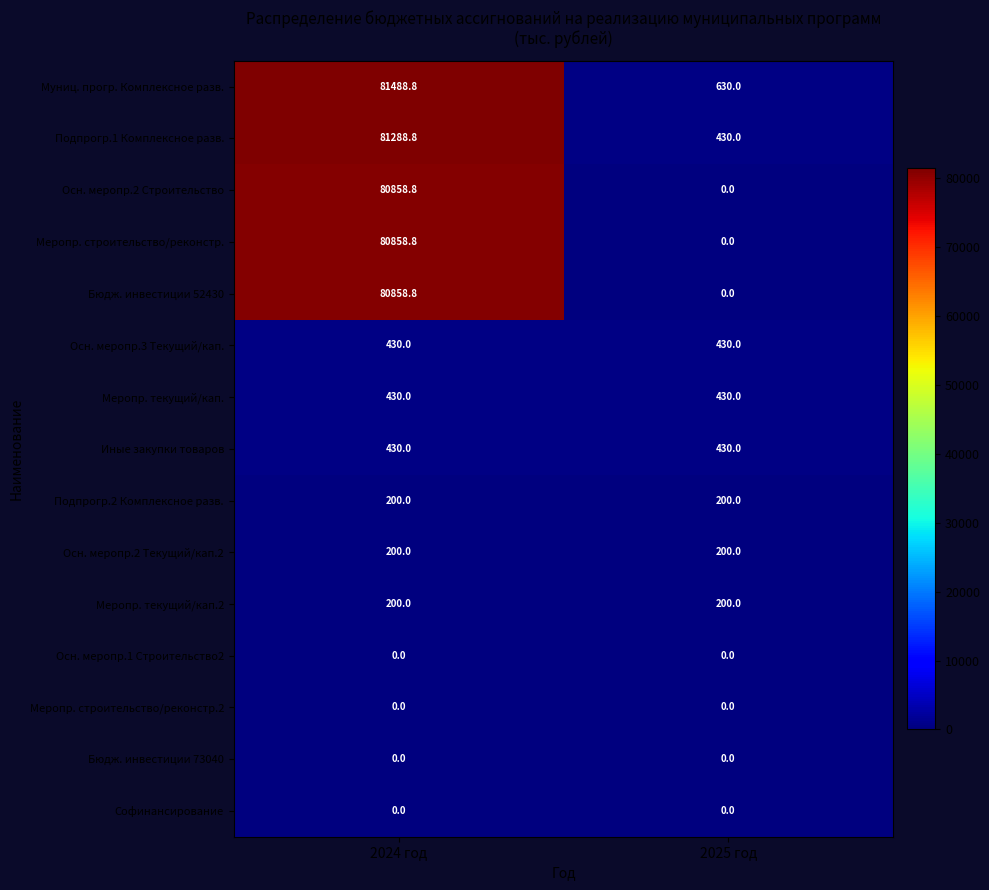

Which category has the lowest value in the Бюдж. инвестиции 52430 series?

2025 год